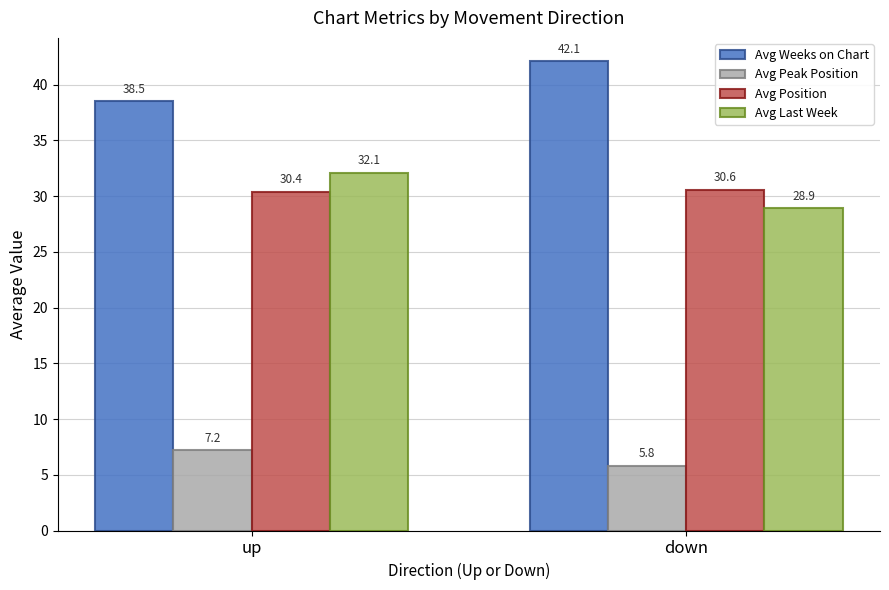

Is it true that Avg Last Week equals 28.9 at down?

True